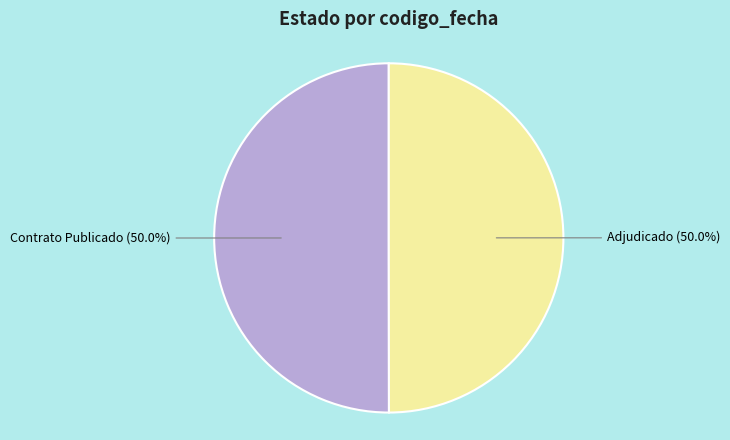

What percentage do Contrato Publicado and Adjudicado together represent?

100.0%